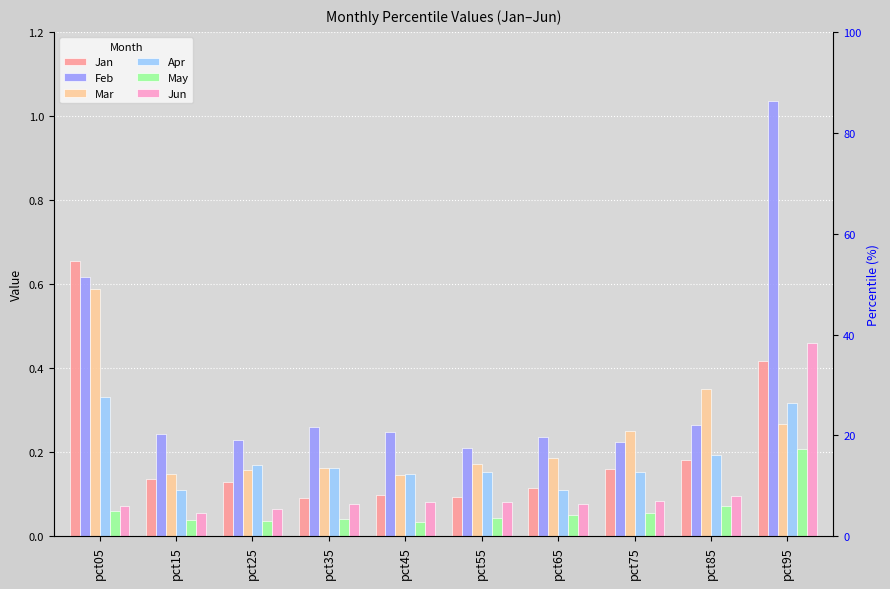

List the series in order of their peak value, lowest first.

May, Apr, Jun, Mar, Jan, Feb